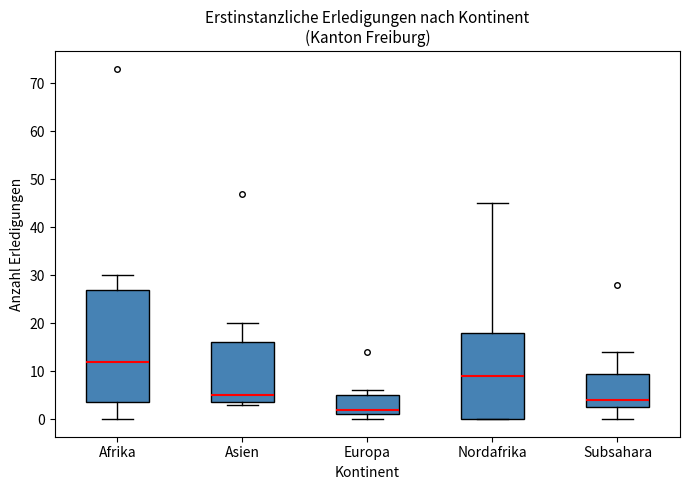

Which box is the tallest, from its lower edge to its upper edge?

Afrika